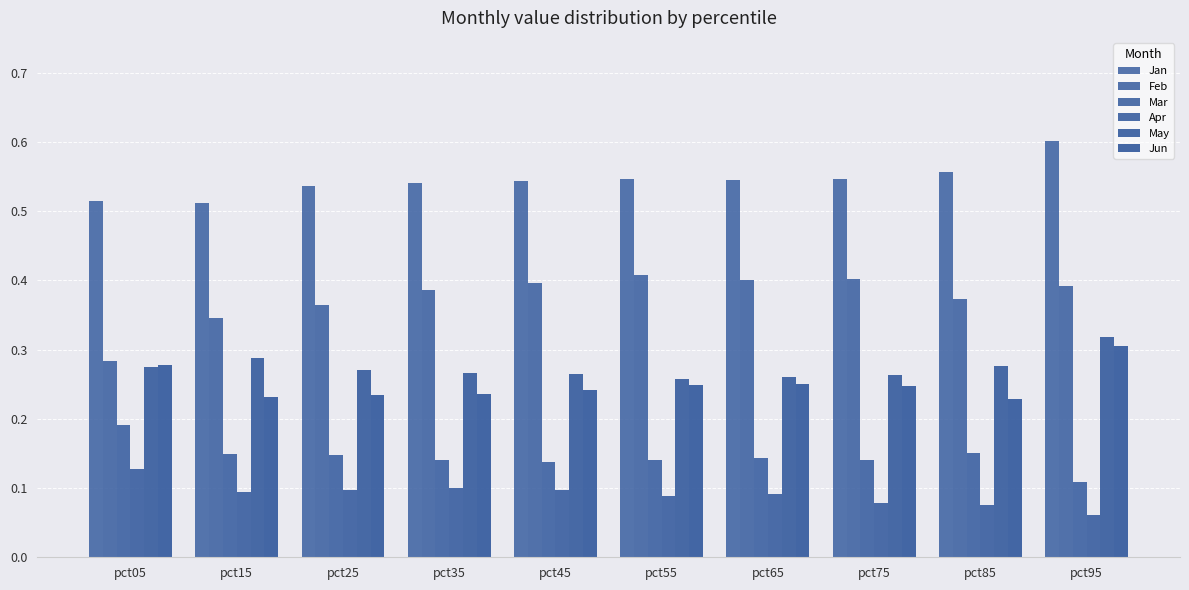

At which category is the sum across all series the highest?

pct95